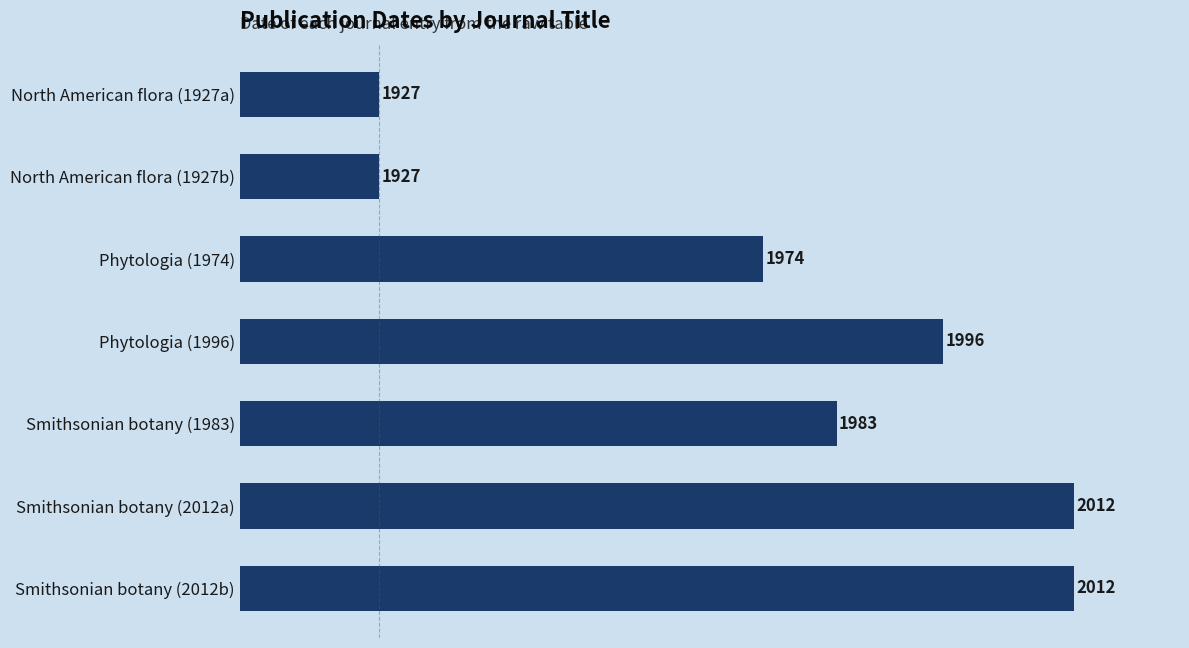

What is the maximum value shown in the chart?

2012